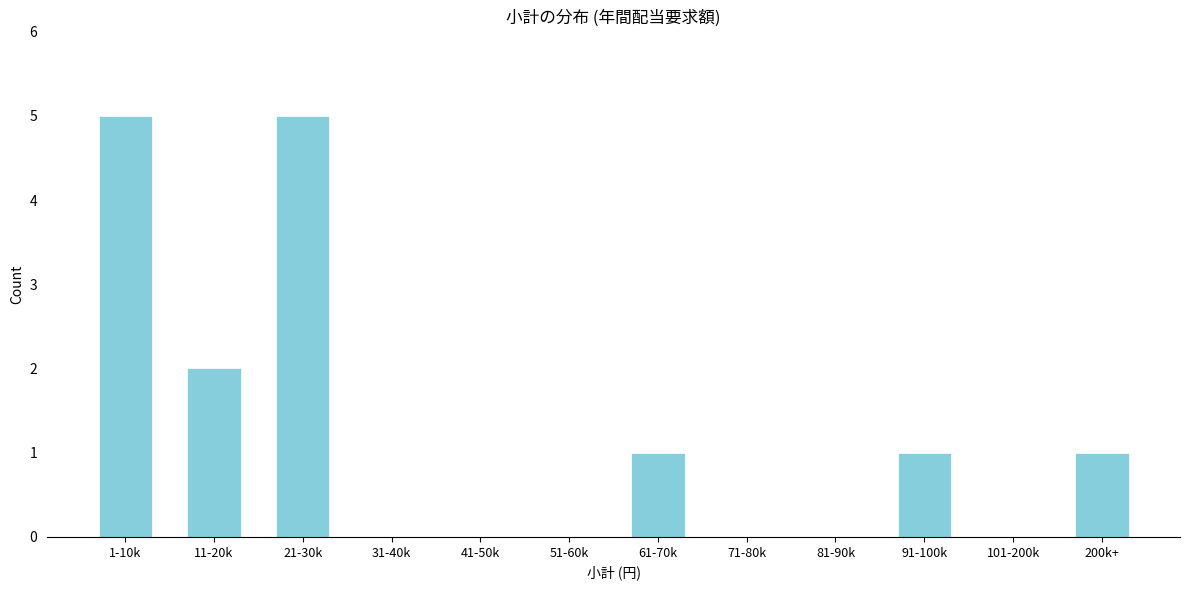

Reading right to left, transcribe all the data shown in this chart.

200k+=1	101-200k=0	91-100k=1	81-90k=0	71-80k=0	61-70k=1	51-60k=0	41-50k=0	31-40k=0	21-30k=5	11-20k=2	1-10k=5